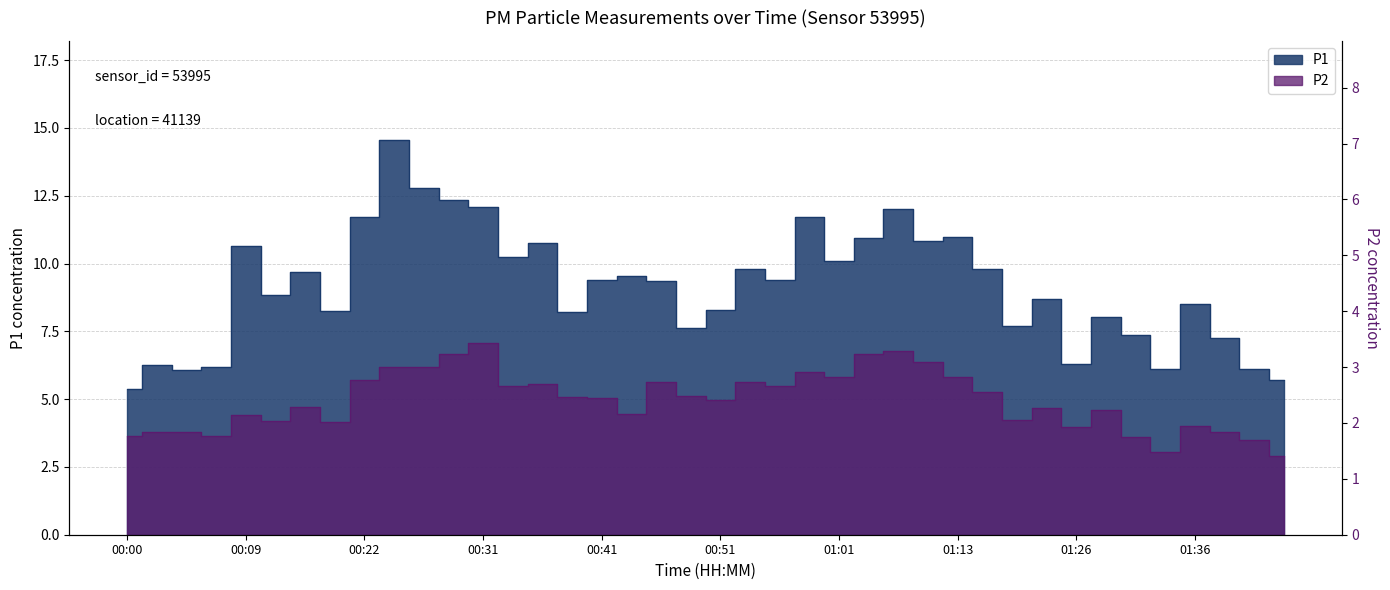

True or false: P1 has a value of 23.3 at 00:24.

False